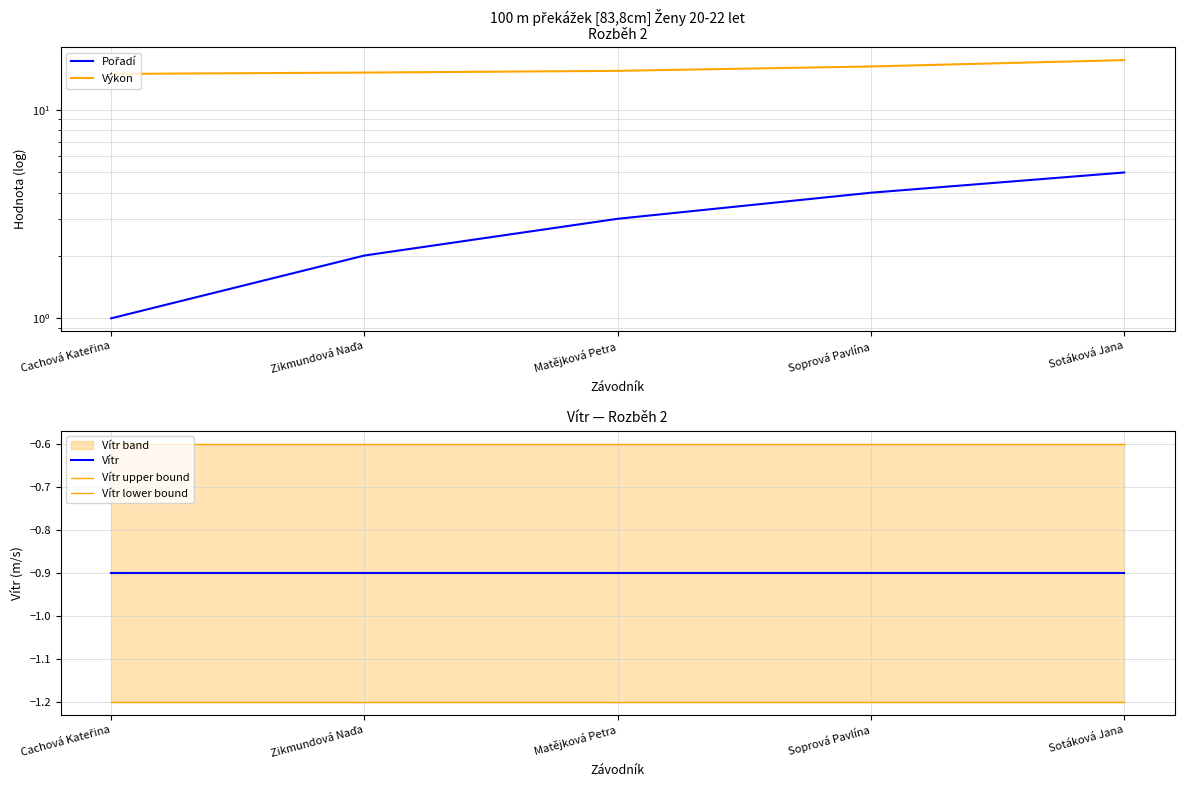

True or false: Vítr has a value of -0.9 at Matějková Petra.

True